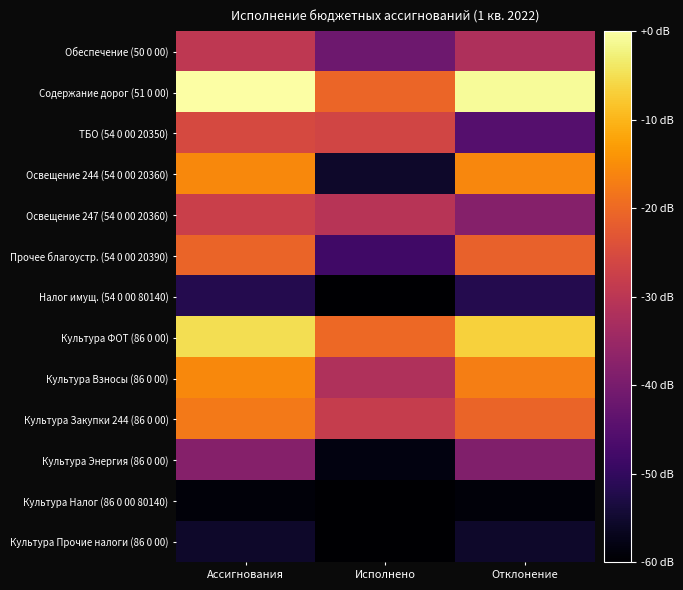

At Ассигнования, list the series in order from largest to smallest.

Содержание дорог (51 0 00), Культура ФОТ (86 0 00), Культура Взносы (86 0 00), Освещение 244 (54 0 00 20360), Культура Закупки 244 (86 0 00), Прочее благоустр. (54 0 00 20390), ТБО (54 0 00 20350), Освещение 247 (54 0 00 20360), Обеспечение (50 0 00), Культура Энергия (86 0 00), Налог имущ. (54 0 00 80140), Культура Прочие налоги (86 0 00), Культура Налог (86 0 00 80140)